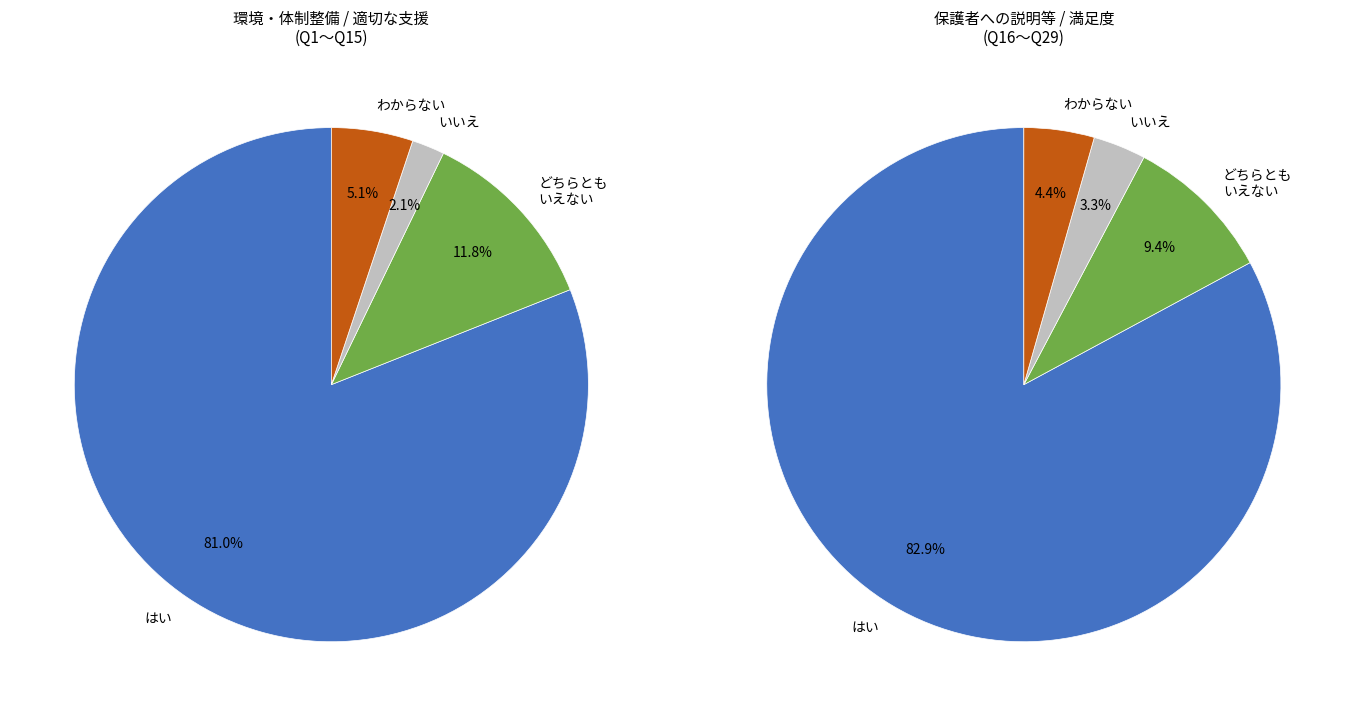

Which series has the widest spread of values?

はい